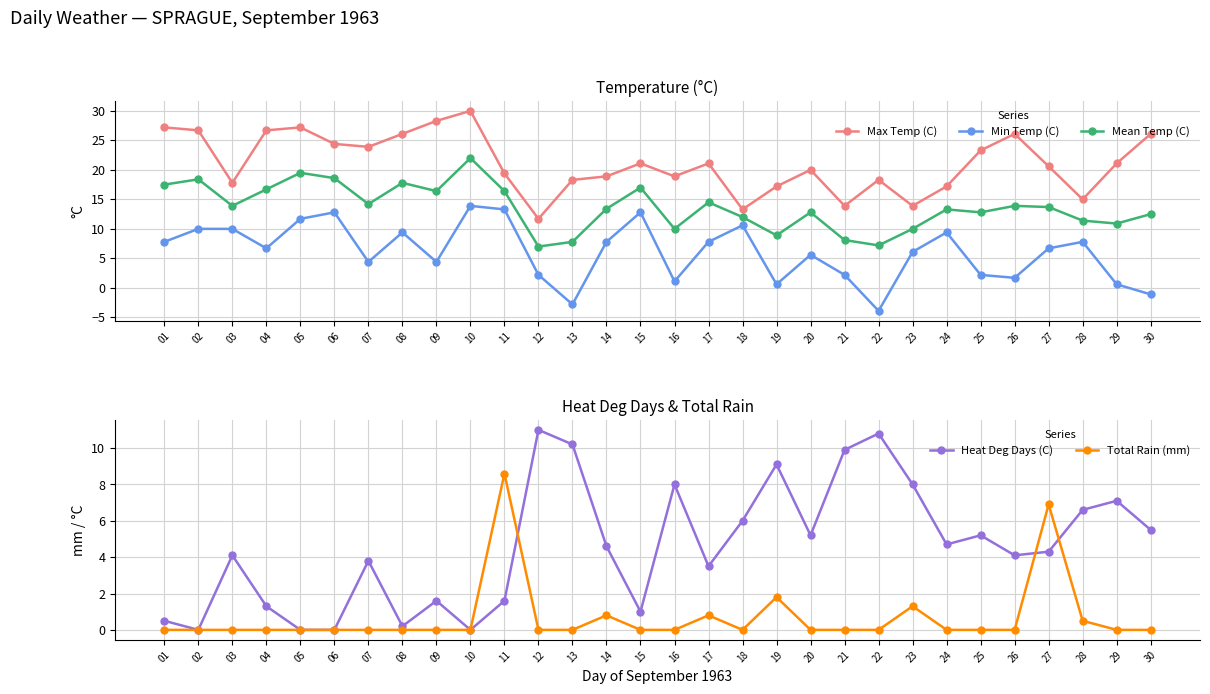

Between 06 and 19, which series saw the biggest shift?

Min Temp (C)